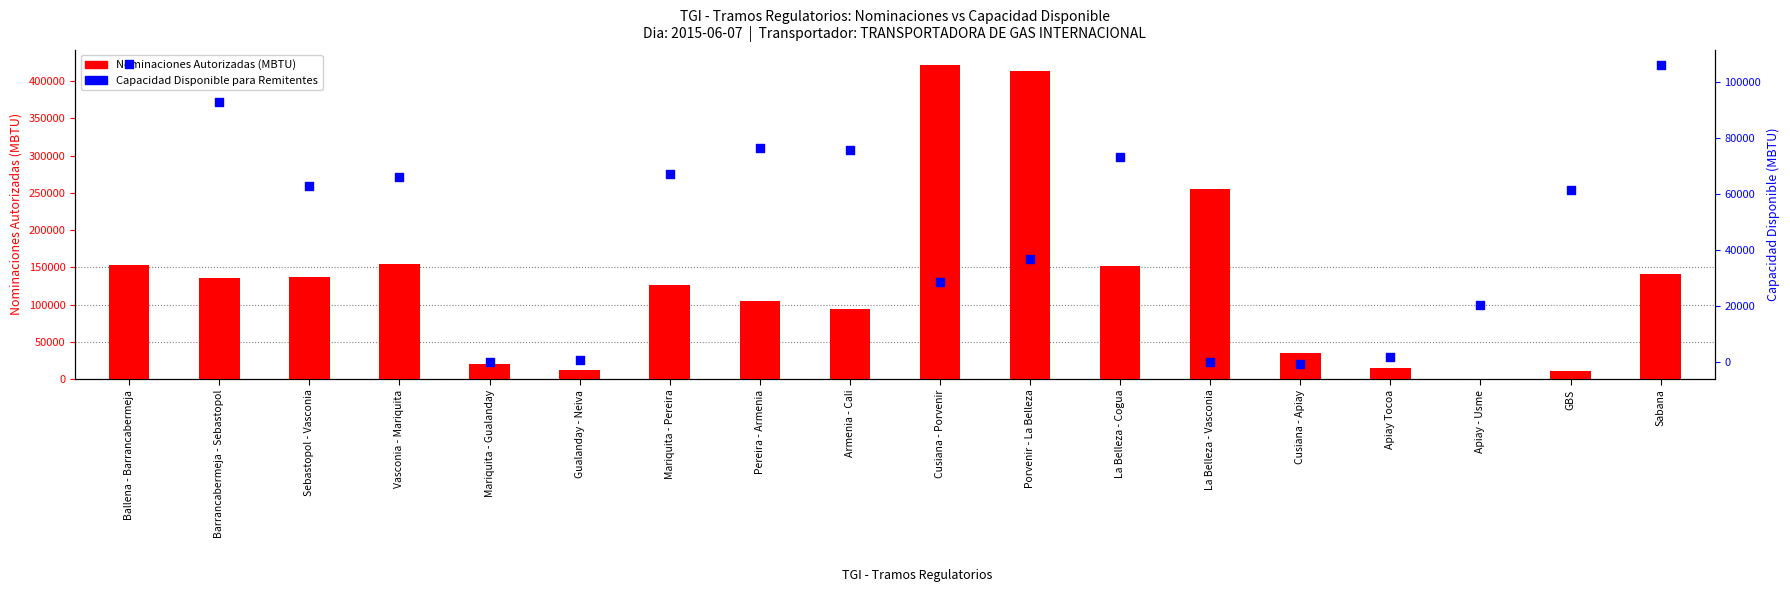

Is the value of Capacidad Disponible para Remitentes at GBS greater than the value of Nominaciones Autorizadas (MBTU) at Vasconia - Mariquita?

No